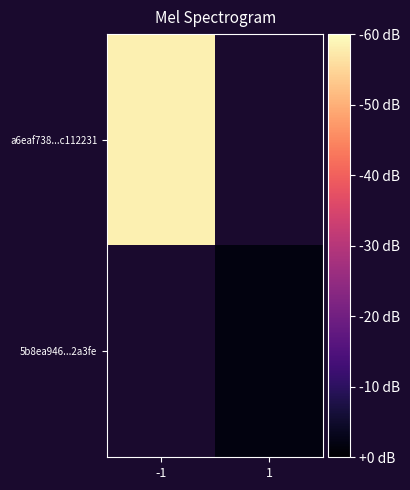

Count the number of data series in this chart.

2